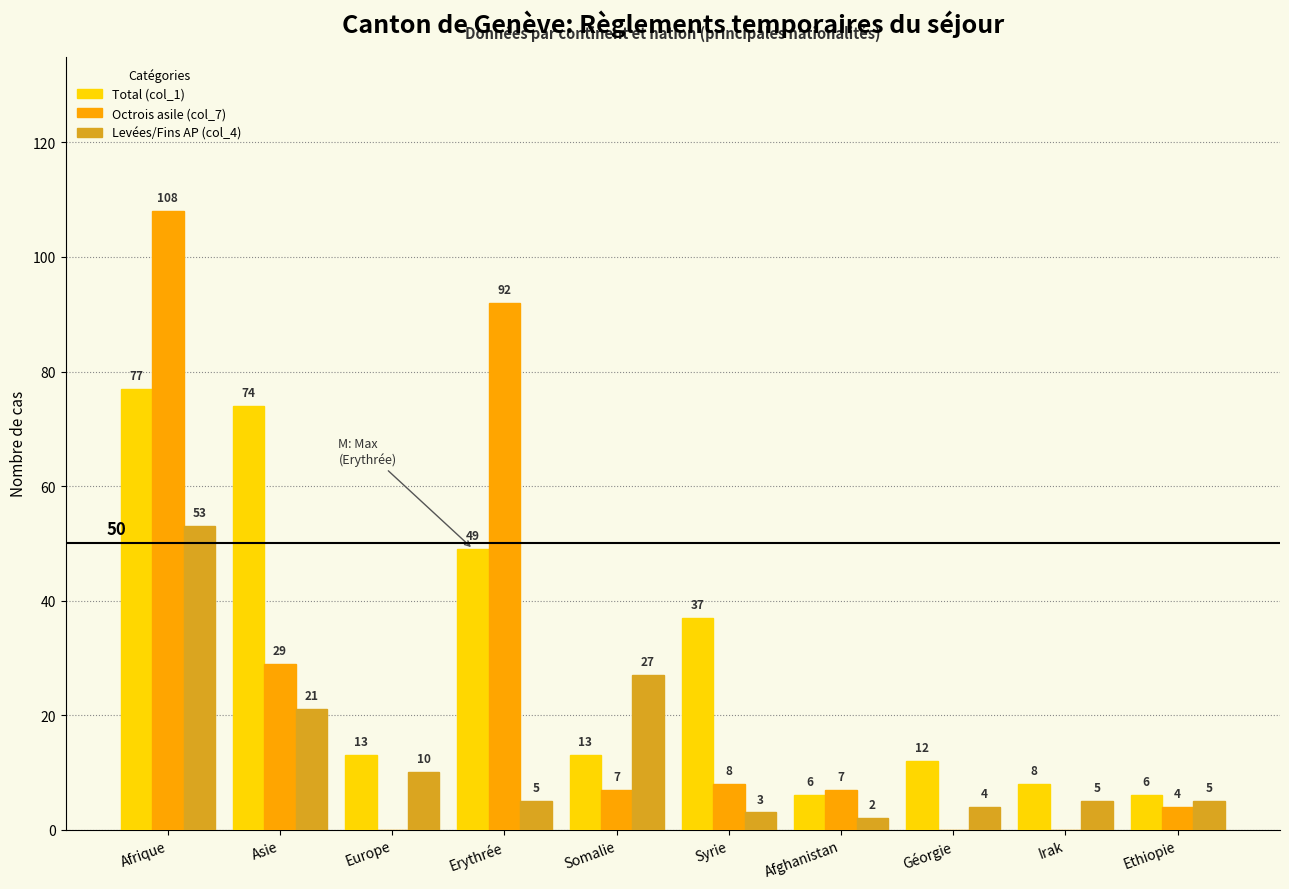

Reading left to right, extract all data points from this chart.

Total (col_1): Afrique=77	Asie=74	Europe=13	Erythrée=49	Somalie=13	Syrie=37	Afghanistan=6	Géorgie=12	Irak=8	Ethiopie=6
Octrois asile (col_7): Afrique=108	Asie=29	Europe=0	Erythrée=92	Somalie=7	Syrie=8	Afghanistan=7	Géorgie=0	Irak=0	Ethiopie=4
Levées/Fins AP (col_4): Afrique=53	Asie=21	Europe=10	Erythrée=5	Somalie=27	Syrie=3	Afghanistan=2	Géorgie=4	Irak=5	Ethiopie=5